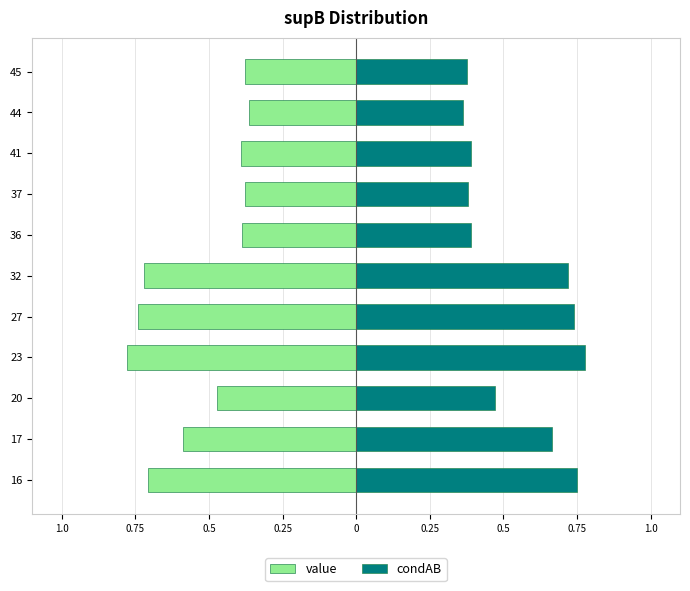

What are all the series names shown in the legend?

value, condAB